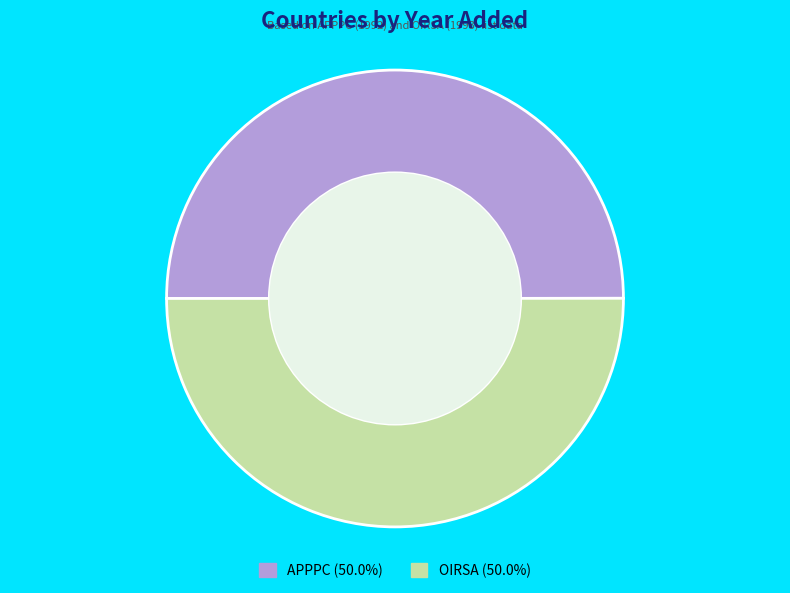

Approximately how many times larger is the value at OIRSA (50.0%) compared to APPPC (50.0%)?

1.0